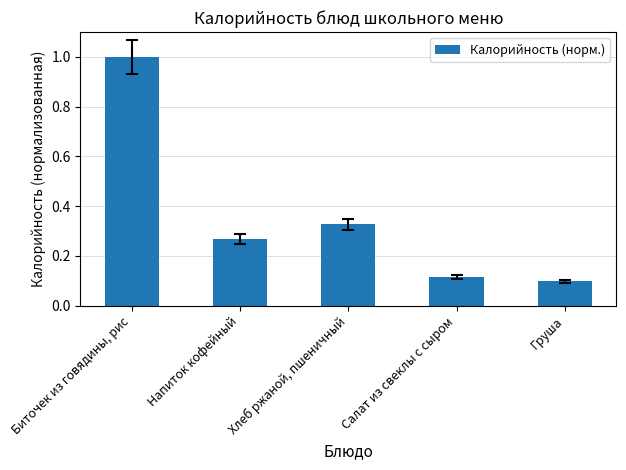

True or false: the data shows 1.6 at Биточек из говядины, рис.

False